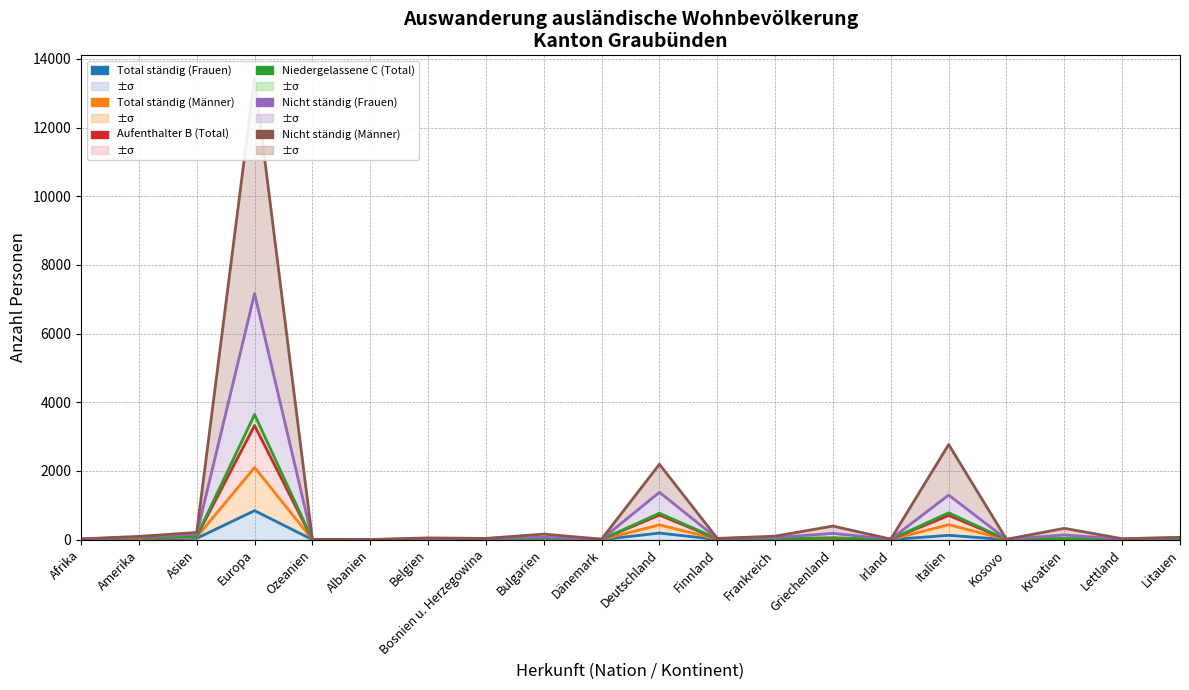

What is the difference between the second highest and second lowest values in the Nicht ständig (Männer) series?

2762